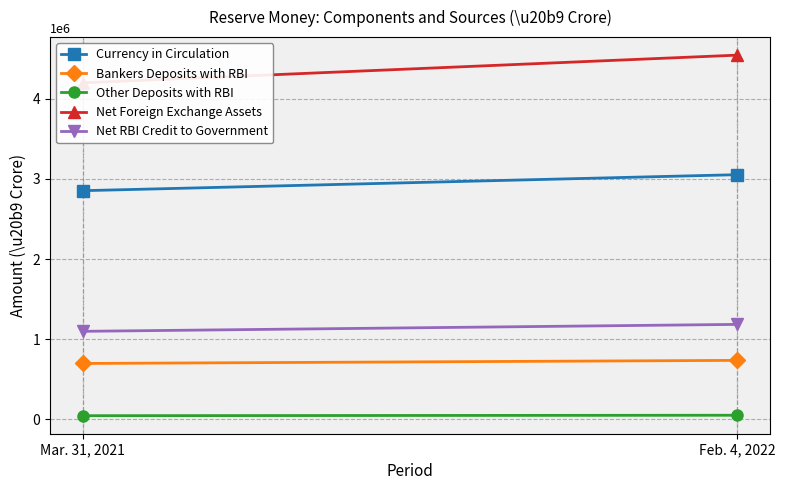

What is the difference between the maximum and minimum values in the Currency in Circulation series?

199619